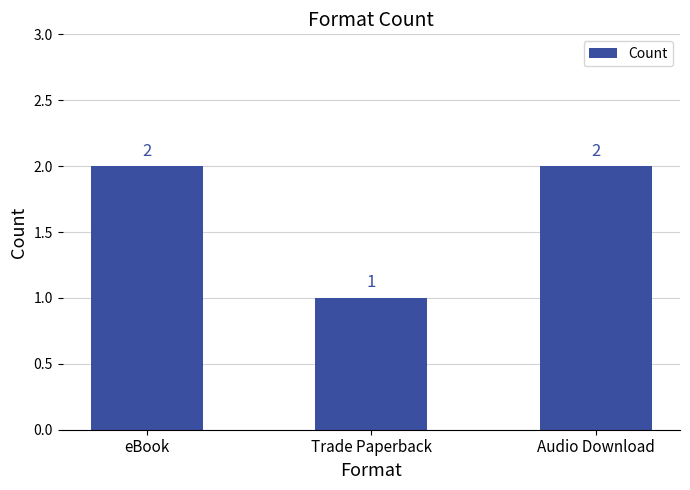

What is the smallest value displayed?

1